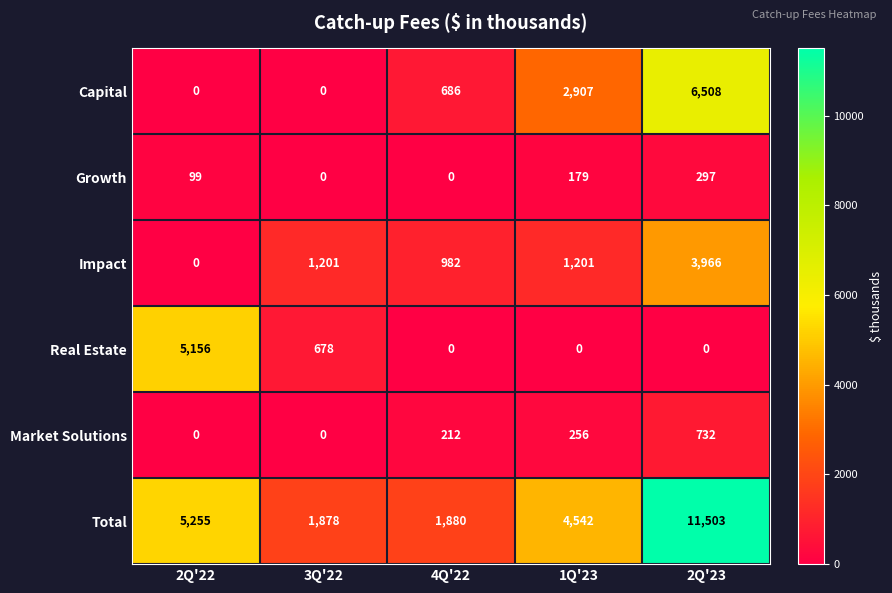

At which label is Real Estate closest to 2578?

3Q'22